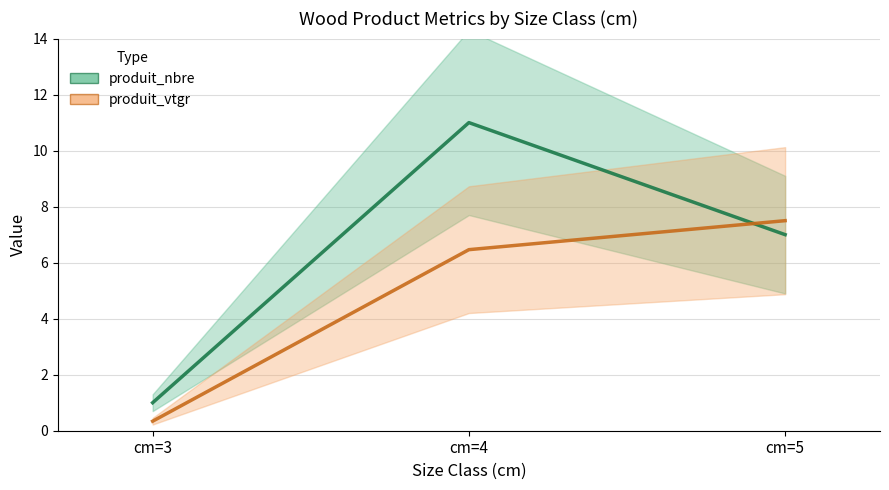

How many data points in produit_vtgr are less than 6?

1